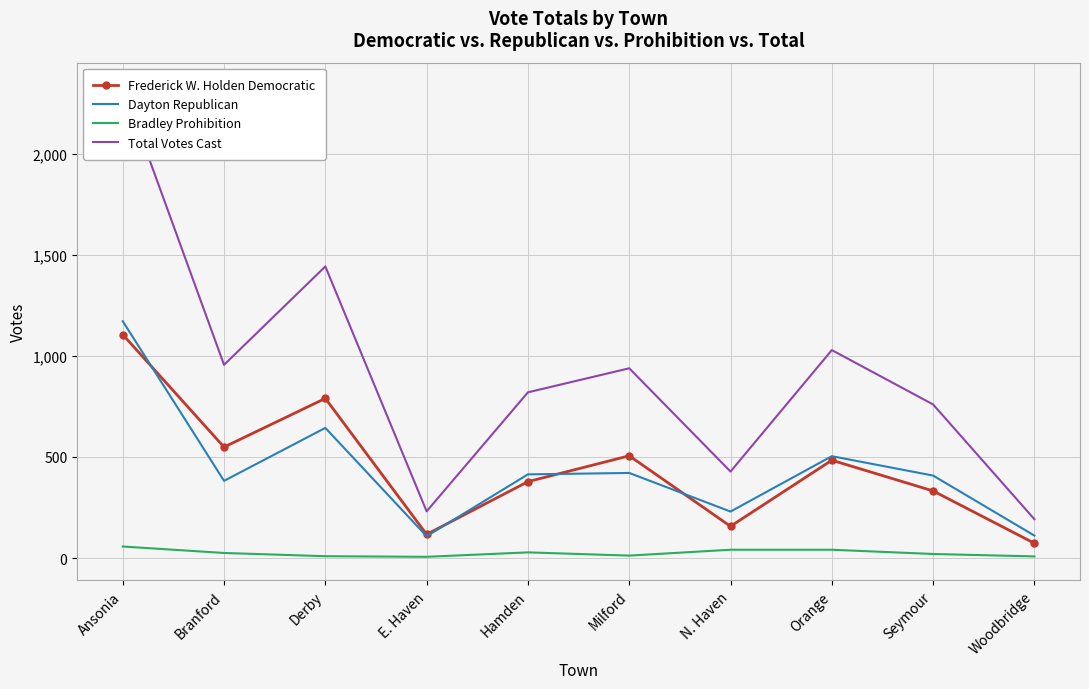

Which series has the largest range (max minus min)?

Total Votes Cast